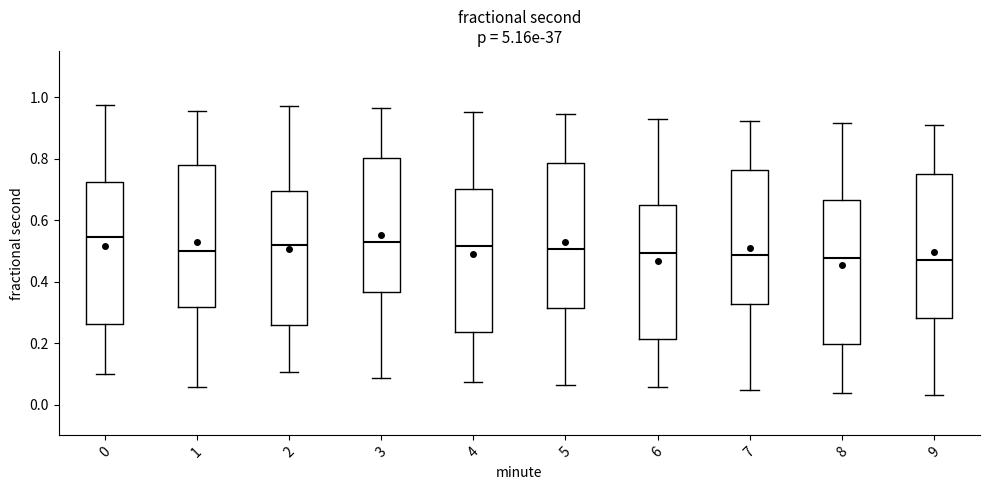

Where does the lower whisker of the box at x = 1 end on the y-axis? The values are not printed on the chart, so give them approximately, as read against the axis.

0.06